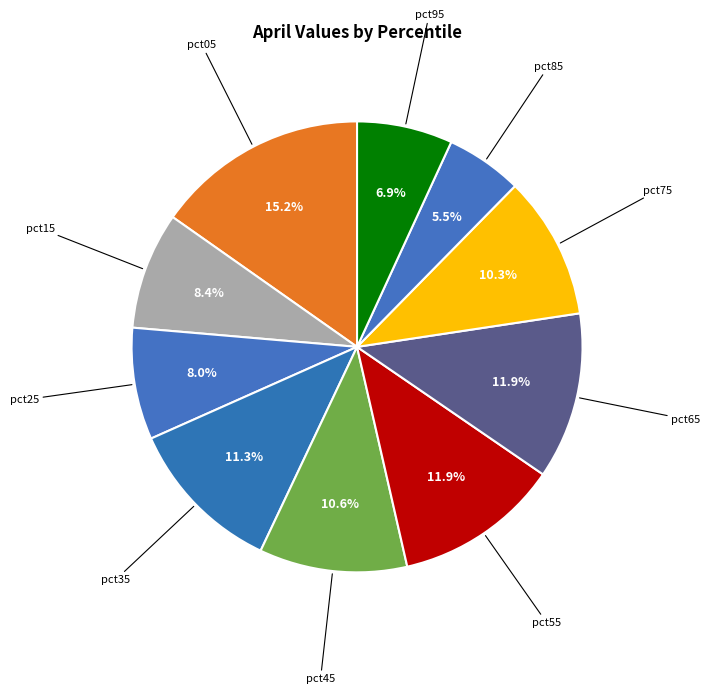

True or false: pct35 accounts for 11% of the total.

True